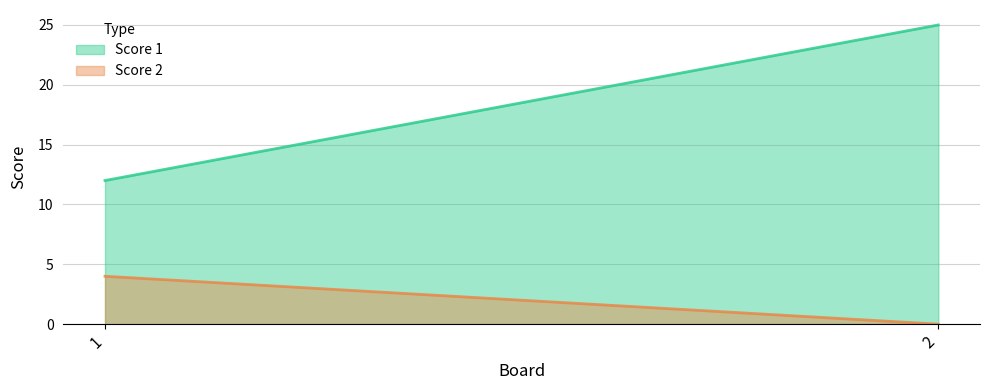

Reading left to right, list all the values displayed in this chart.

Score 1: 1=12	2=25
Score 2: 1=4	2=0